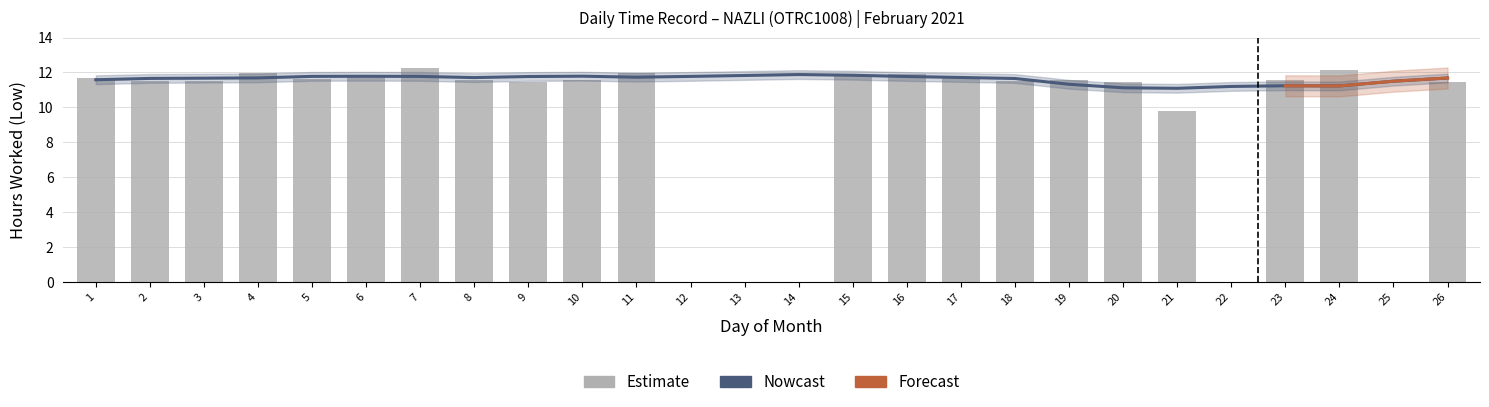

What is the sum of all Estimate values?

243.8